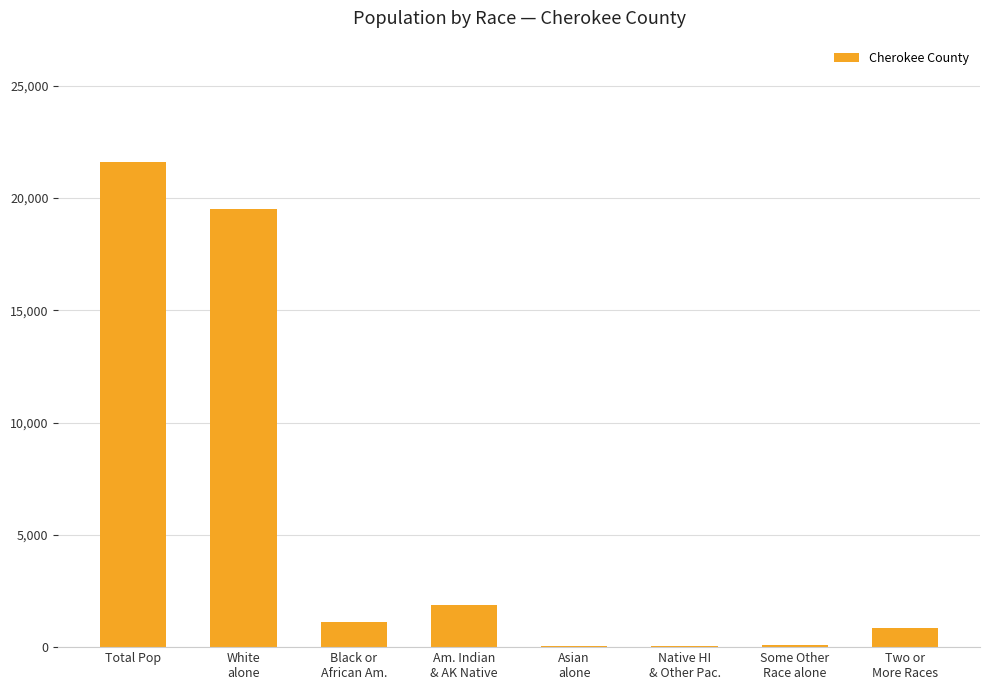

Is it true that the value at Total Pop is 21603?

True